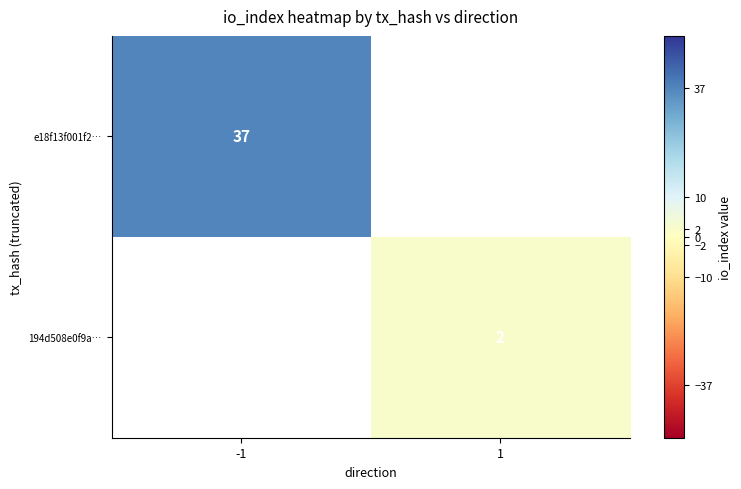

The value of 194d508e0f9a… at 1 is 1. True or false?

False